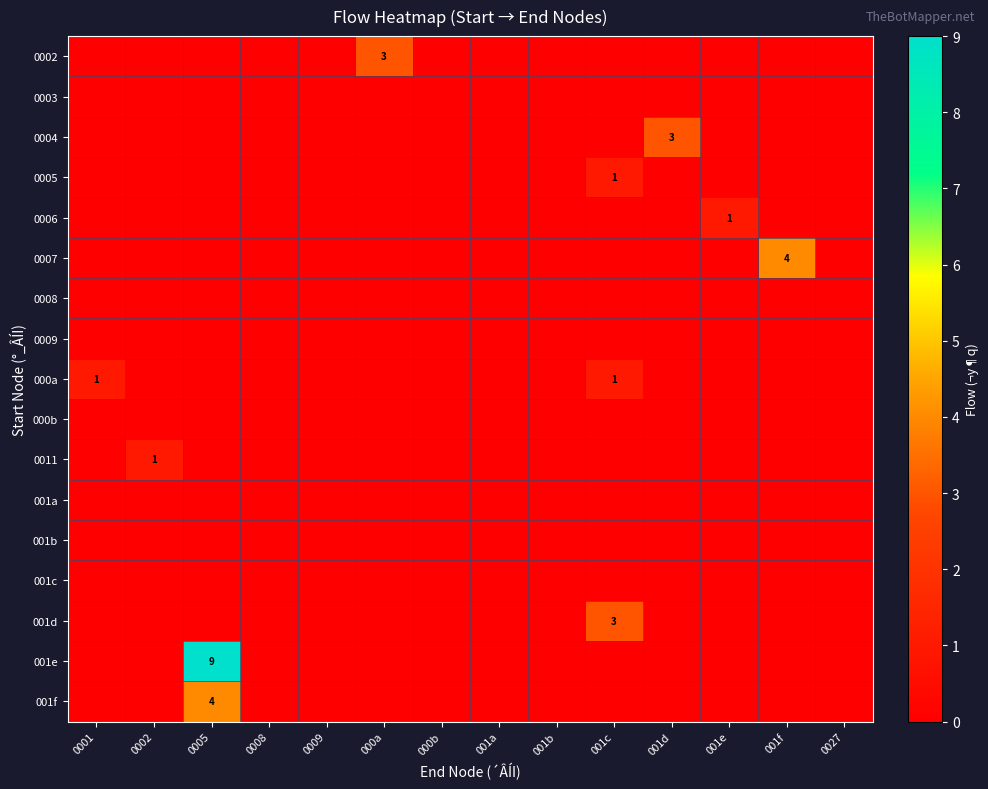

List the labels in order of 0011 value, largest first.

0002, 0001, 0005, 0008, 0009, 000a, 000b, 001a, 001b, 001c, 001d, 001e, 001f, 0027